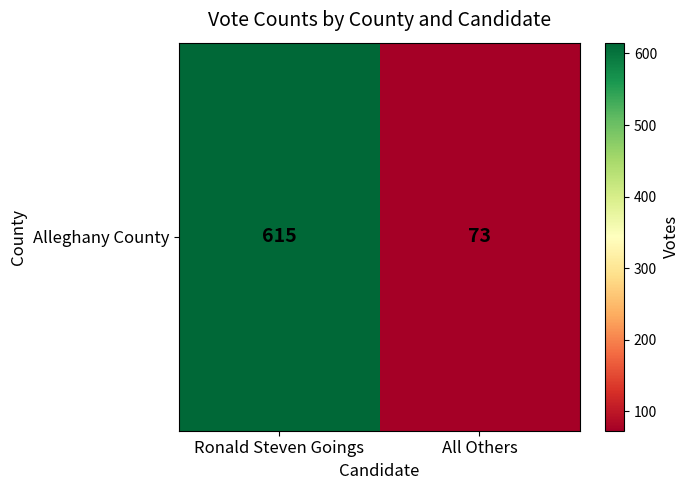

What is the sum of the values at Ronald Steven Goings and All Others?

688